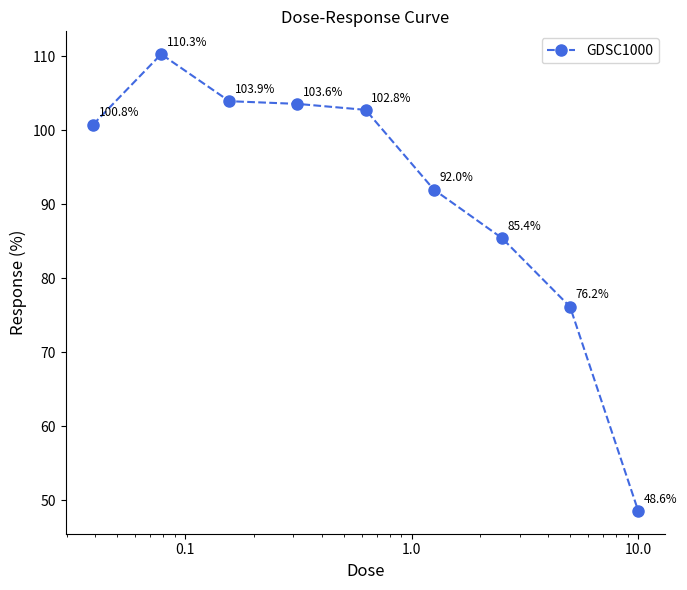

Count the number of categories in the chart.

9